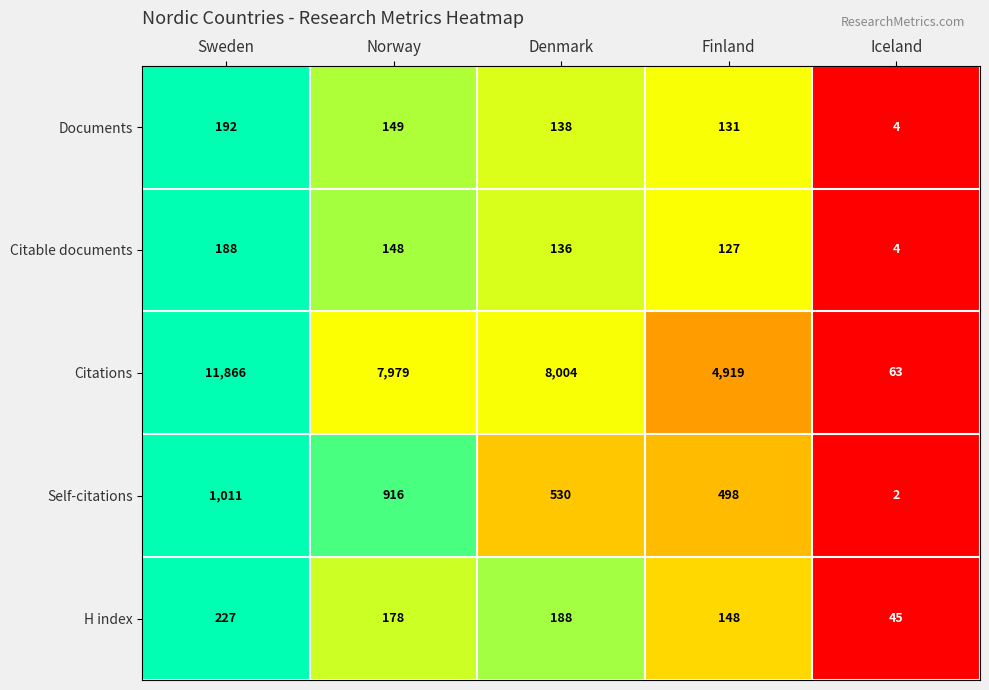

Where does the Citable documents series first go above 136?

Sweden